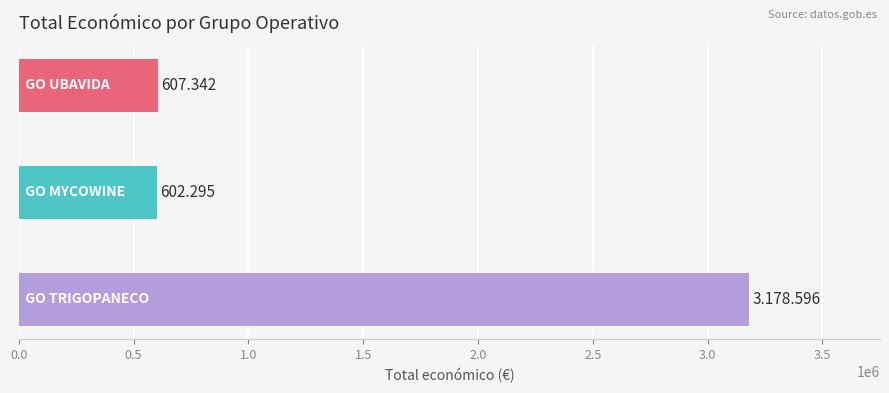

Are the bars horizontal?

Yes